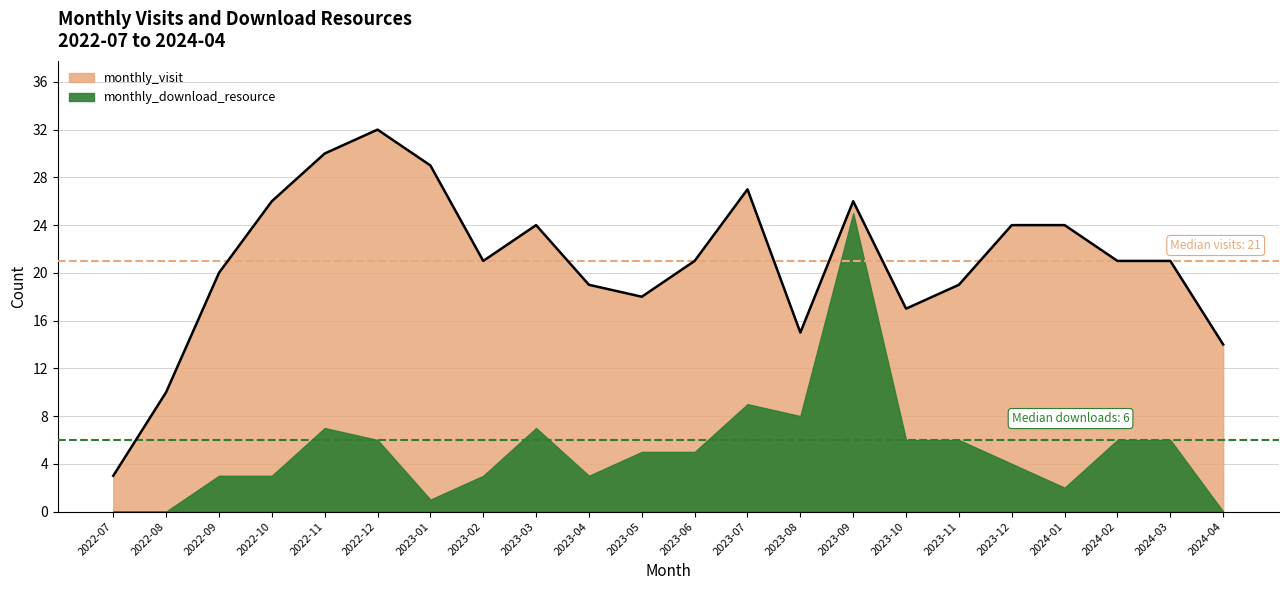

What is the label of the 8th point from the right?

2023-09